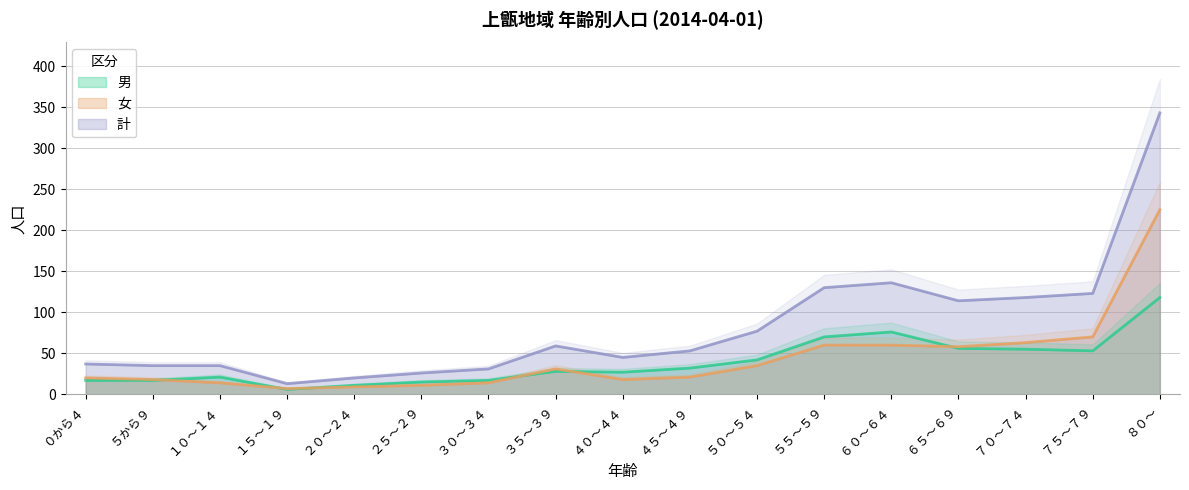

Which series changed the most between ４０～４４ and ５５～５９?

計